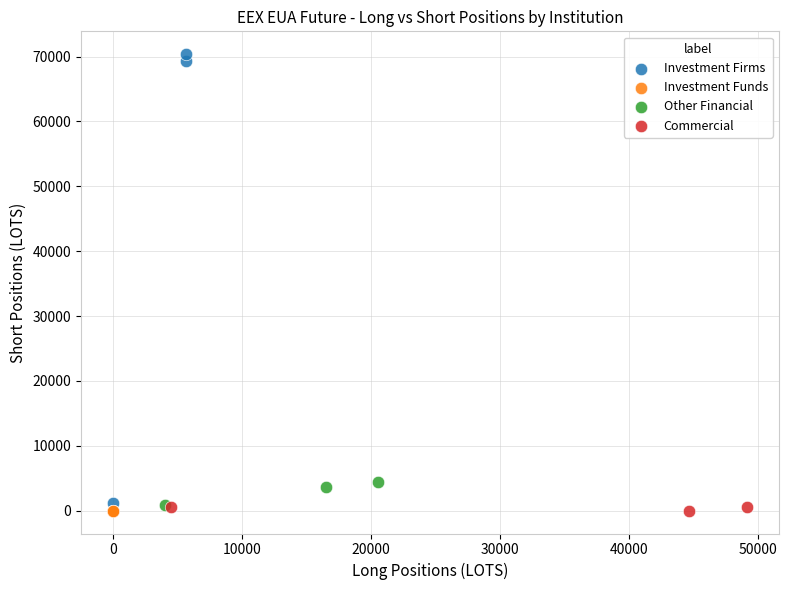

Which series contains the highest Y value?

Investment Firms